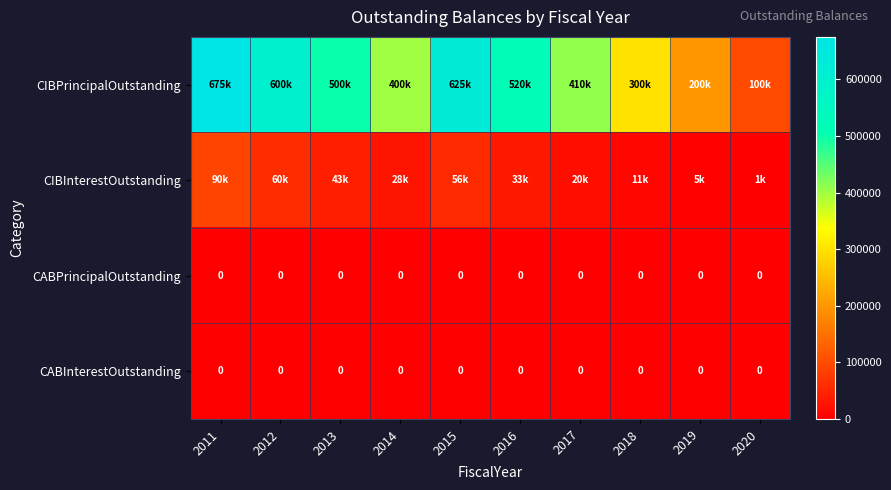

Count the number of categories in the chart.

10